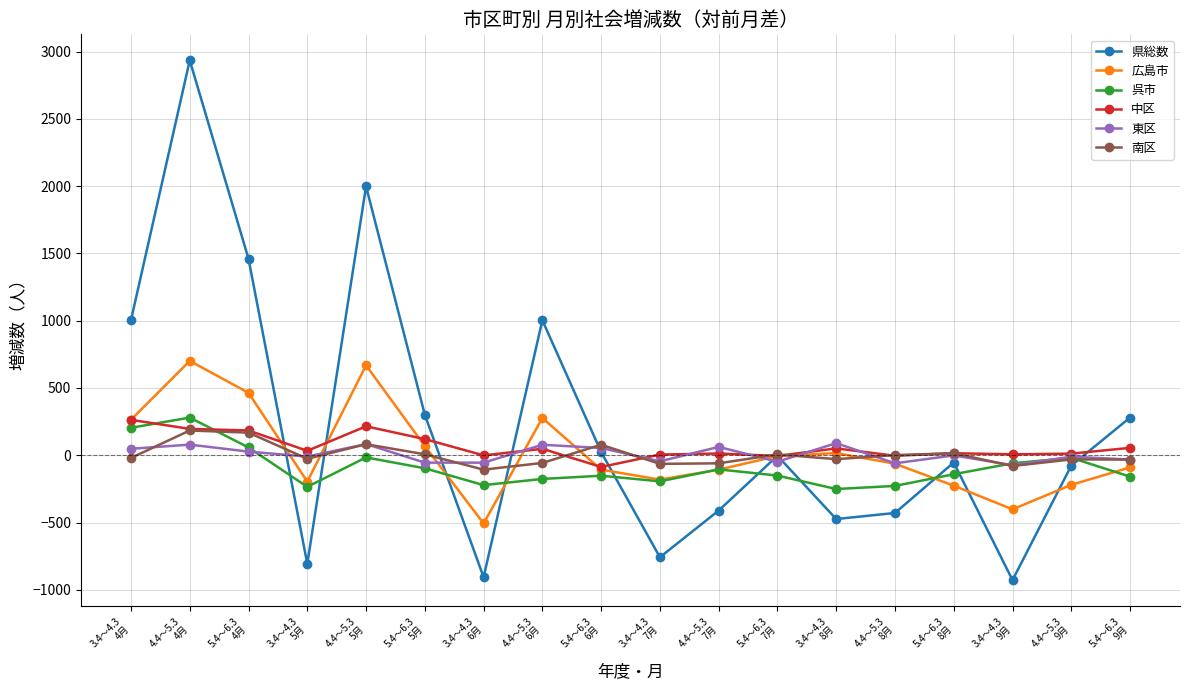

What is the average value of the 呉市 series?

-92